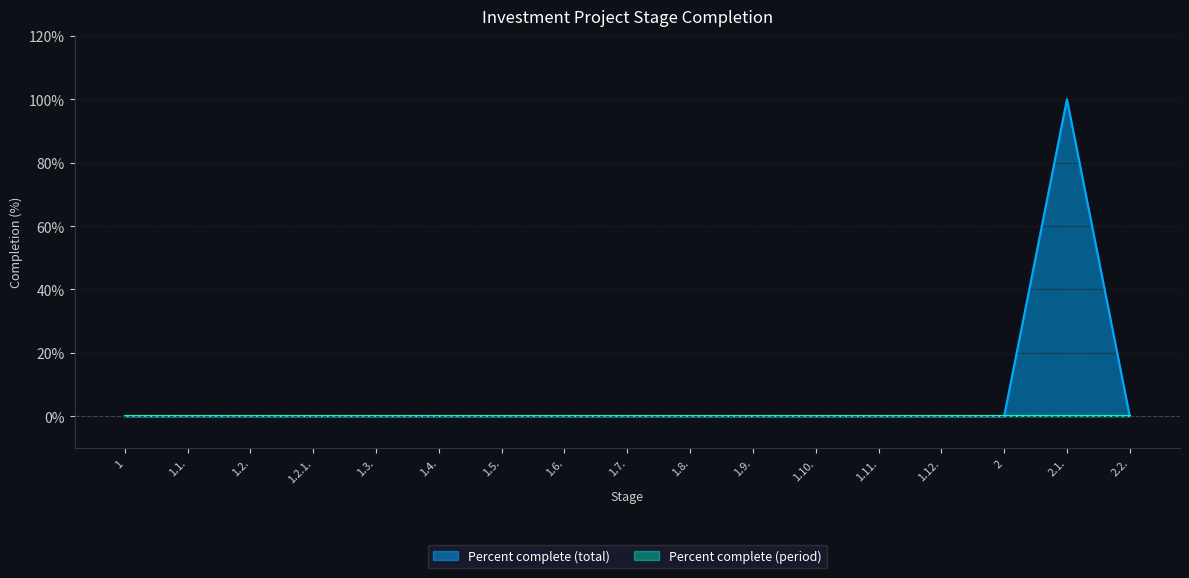

What is the sum of all values?

100